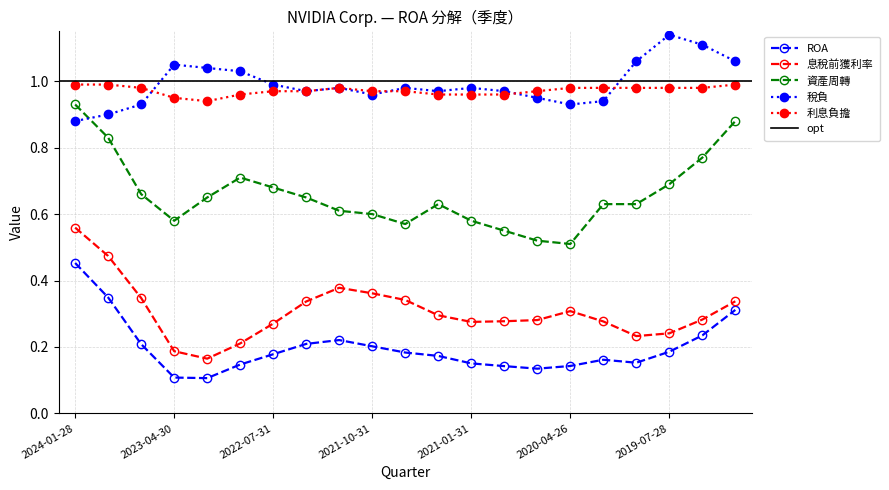

True or false: 稅負 and 息稅前獲利率 intersect in this chart.

False